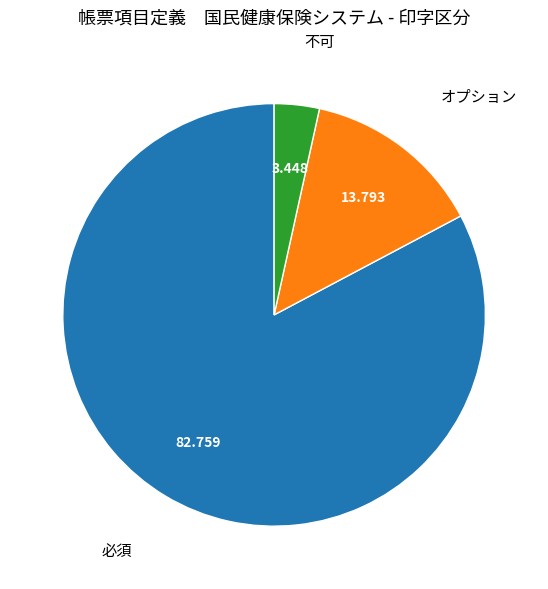

Which category has the smallest portion of the pie?

不可